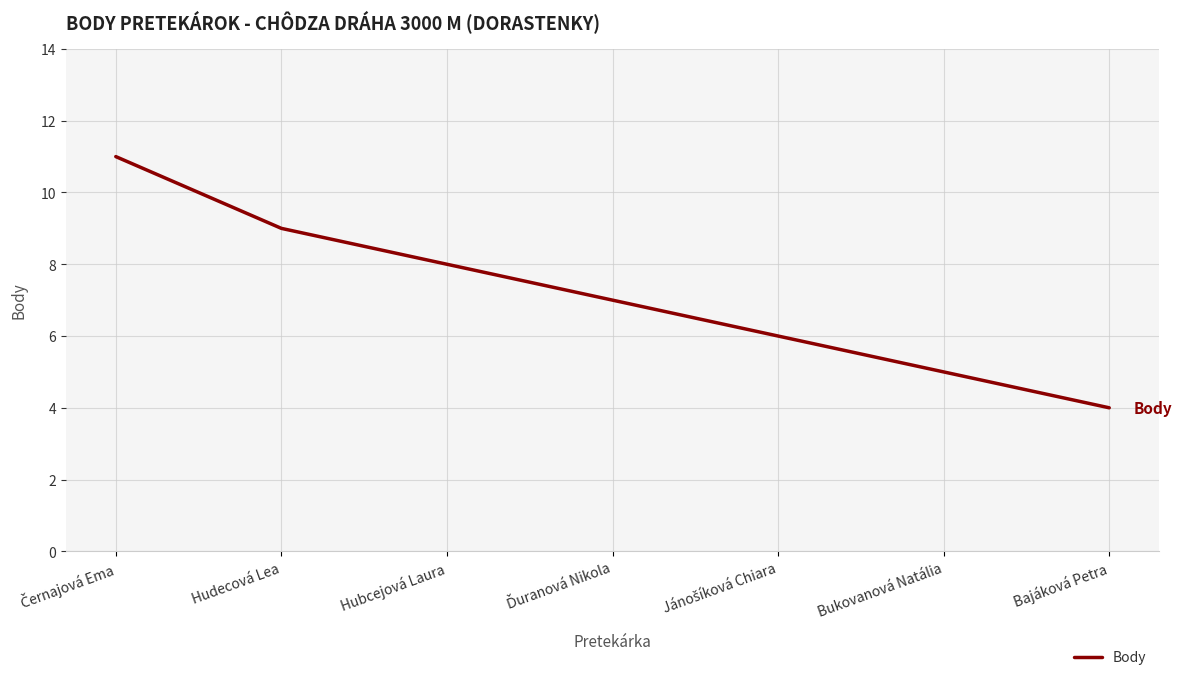

True or false: the data shows 7 at Bajáková Petra.

False